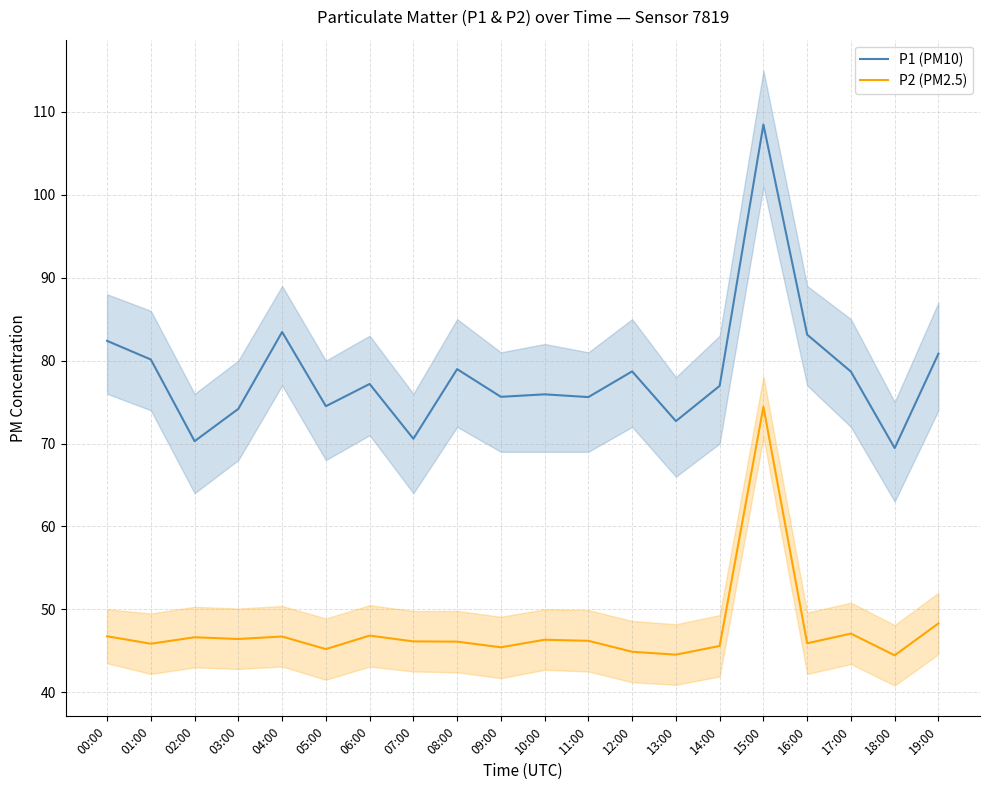

True or false: P1 (PM10) and P2 (PM2.5) intersect in this chart.

False